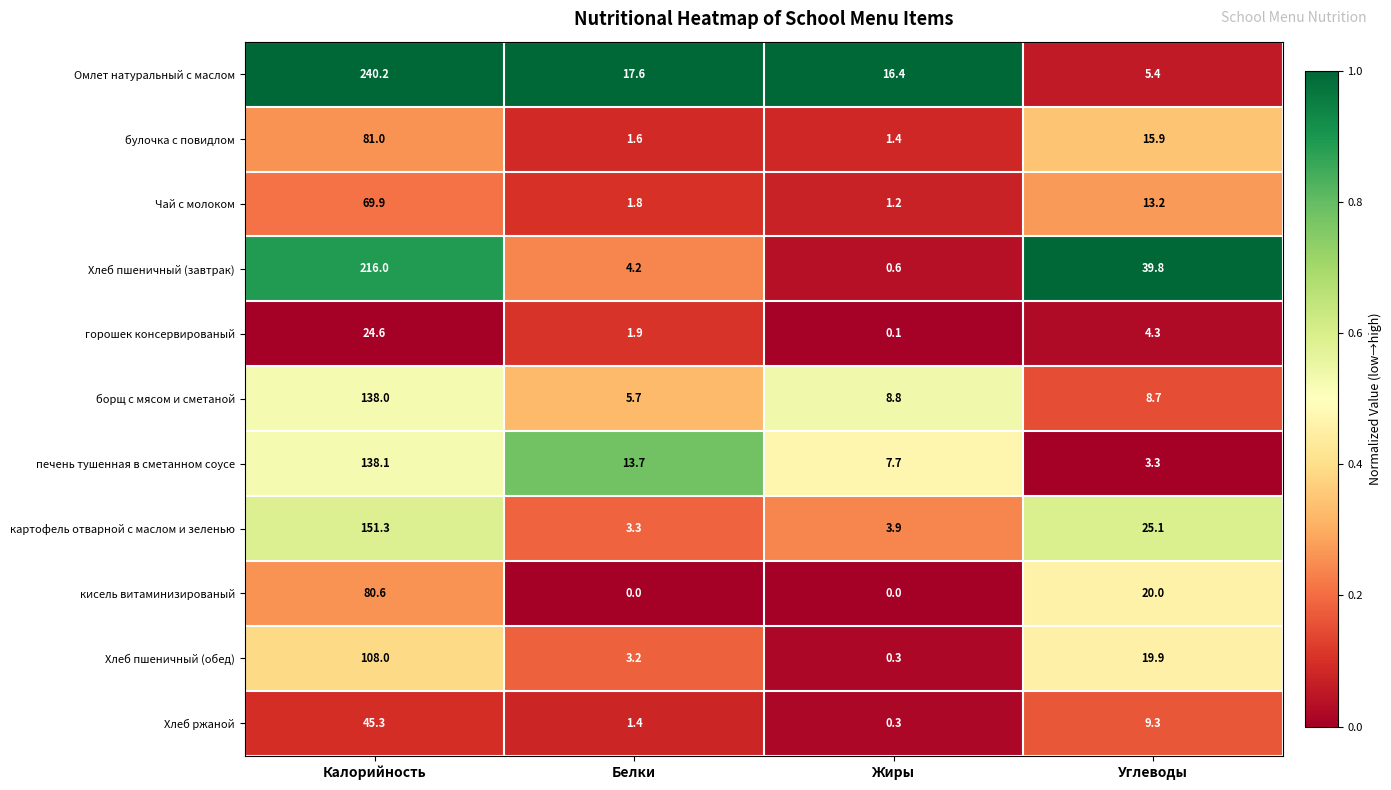

Rank the series at Углеводы from highest to lowest value.

Хлеб пшеничный (завтрак), картофель отварной с маслом и зеленью, кисель витаминизированый, Хлеб пшеничный (обед), булочка с повидлом, Чай с молоком, Хлеб ржаной, борщ с мясом и сметаной, Омлет натуральный с маслом, горошек консервированый, печень тушенная в сметанном соусе